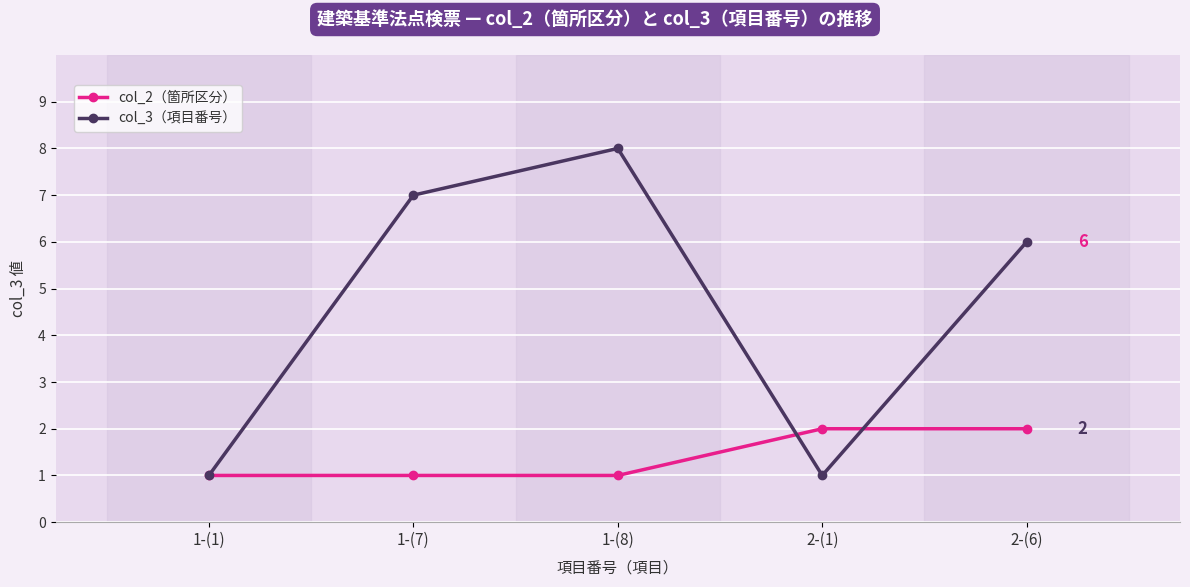

Which series has the largest total across all categories?

col_3（項目番号）